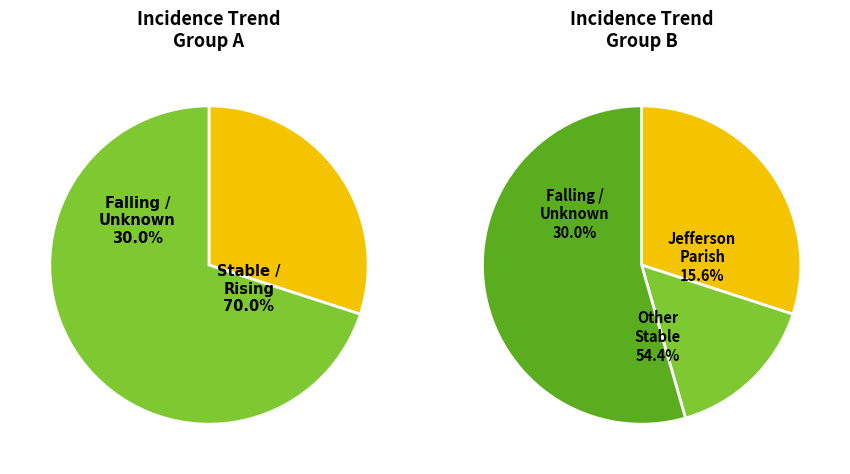

True or false: 12 accounts for 1% of the total.

False